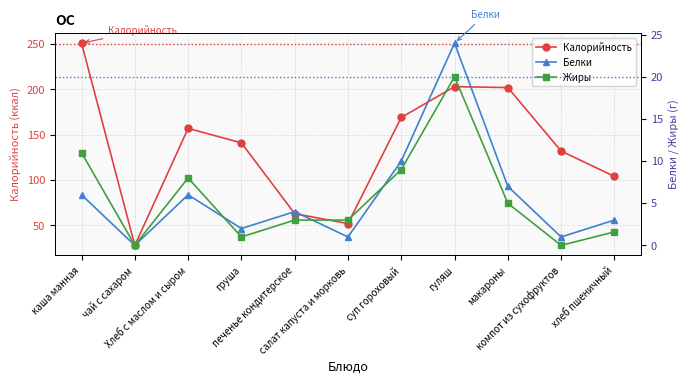

What is the minimum value for Калорийность?

28